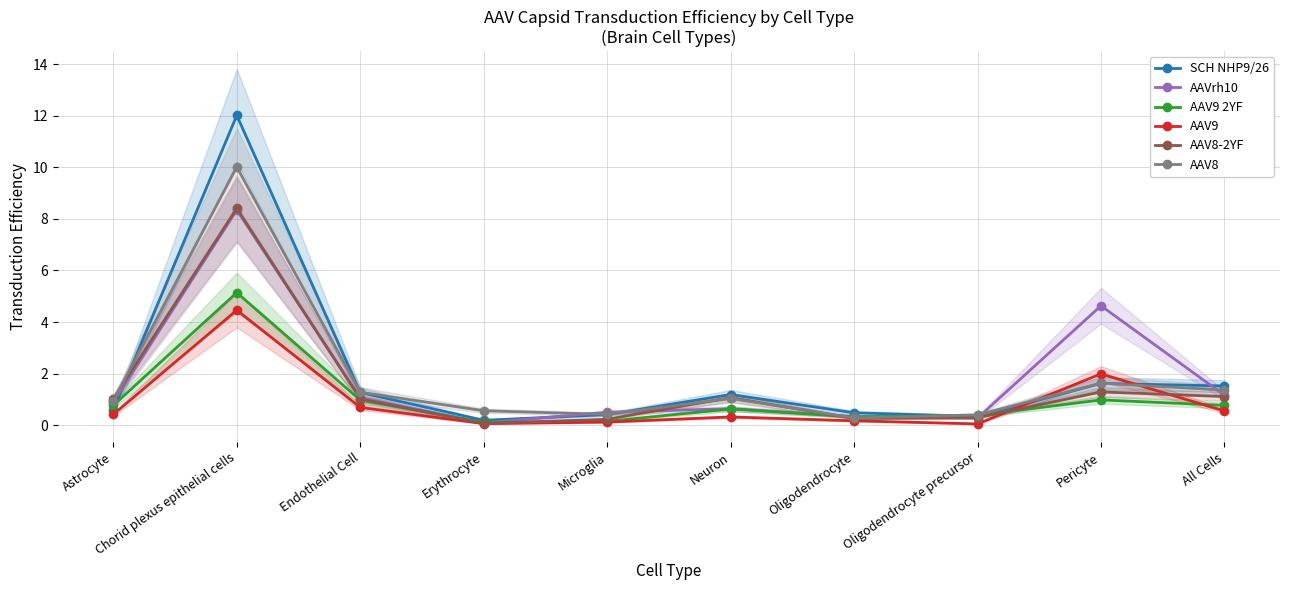

Which series changed the most between Chorid plexus epithelial cells and Oligodendrocyte precursor?

SCH NHP9/26